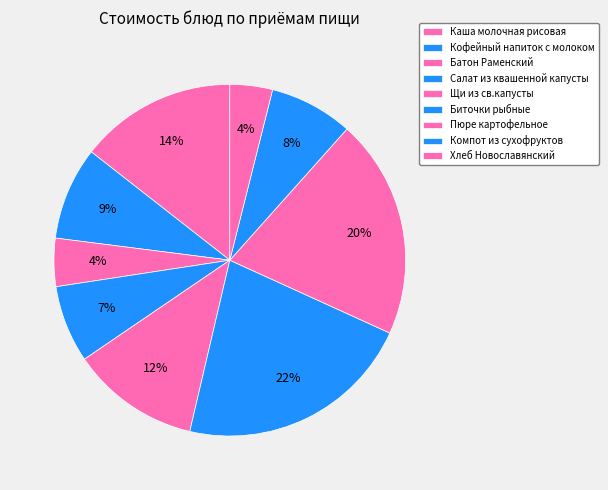

Does Хлеб Новославянский represent more than half of the total?

No